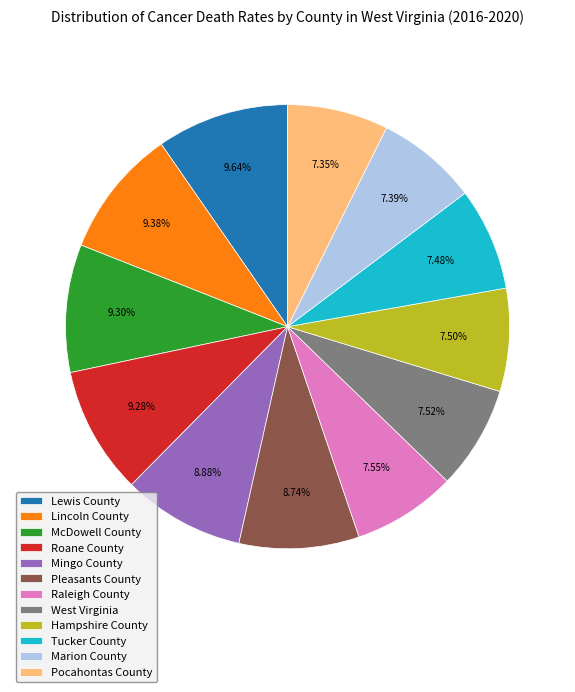

What percentage is the West Virginia slice, to the nearest percent?

8%